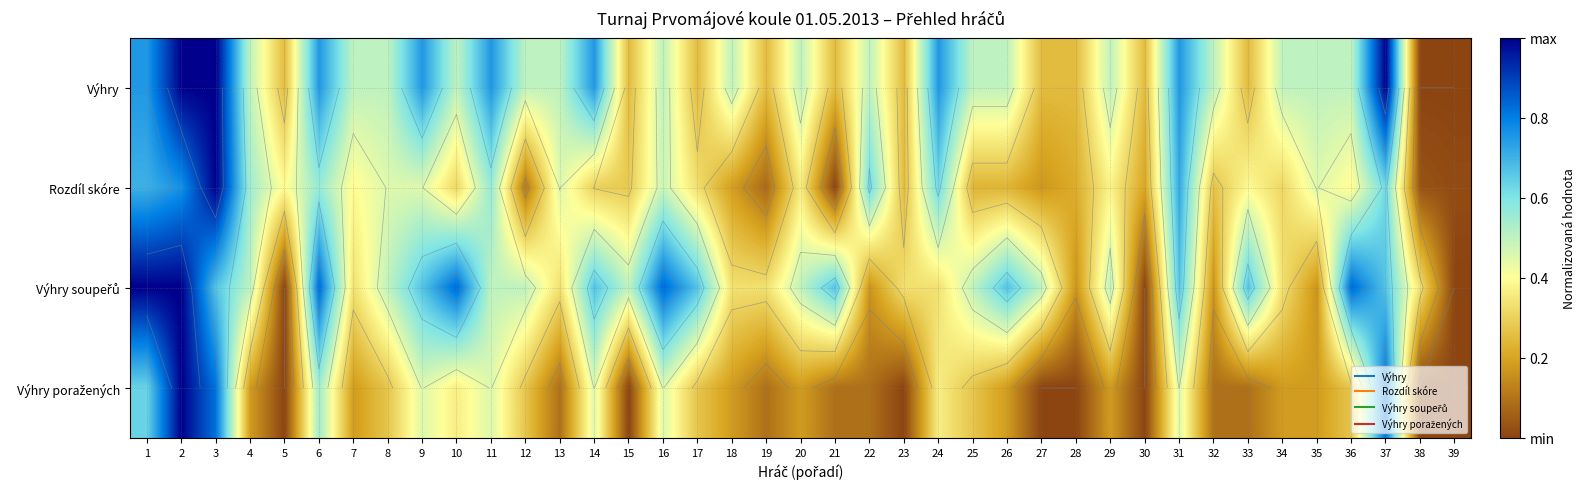

What is the difference between the highest and lowest values at 4?

0.4